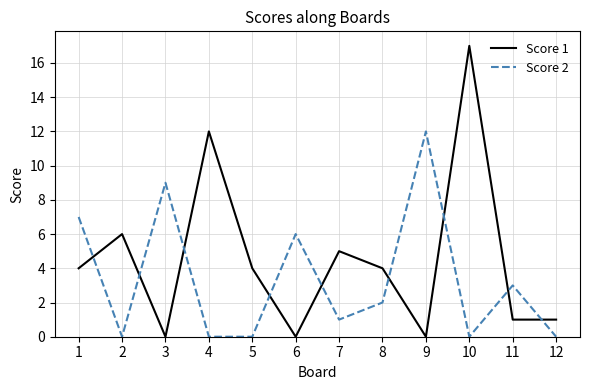

True or false: Score 2 has a value of 4 at 2.

False